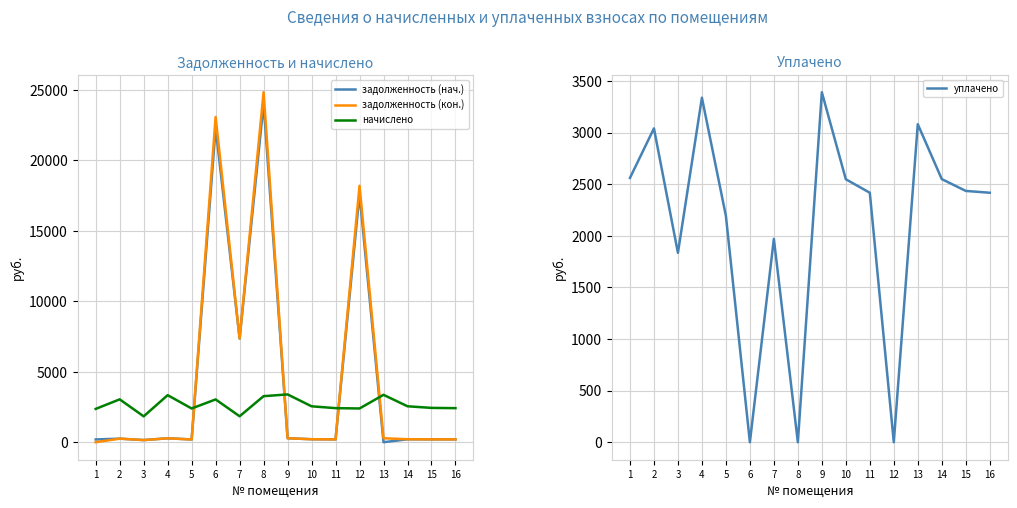

Count the number of data series in this chart.

4